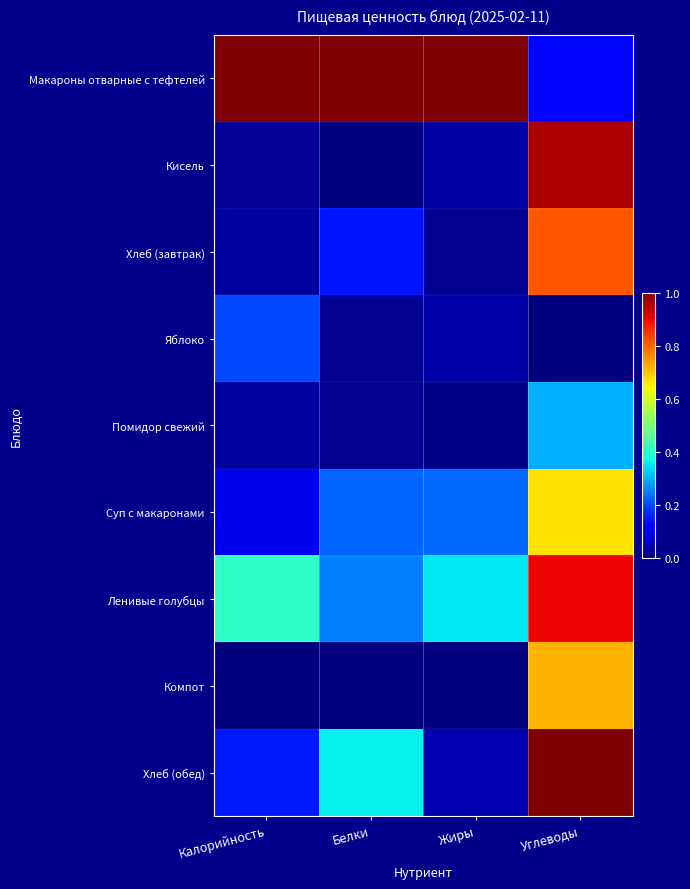

At how many categories does at least one series exceed 0?

4